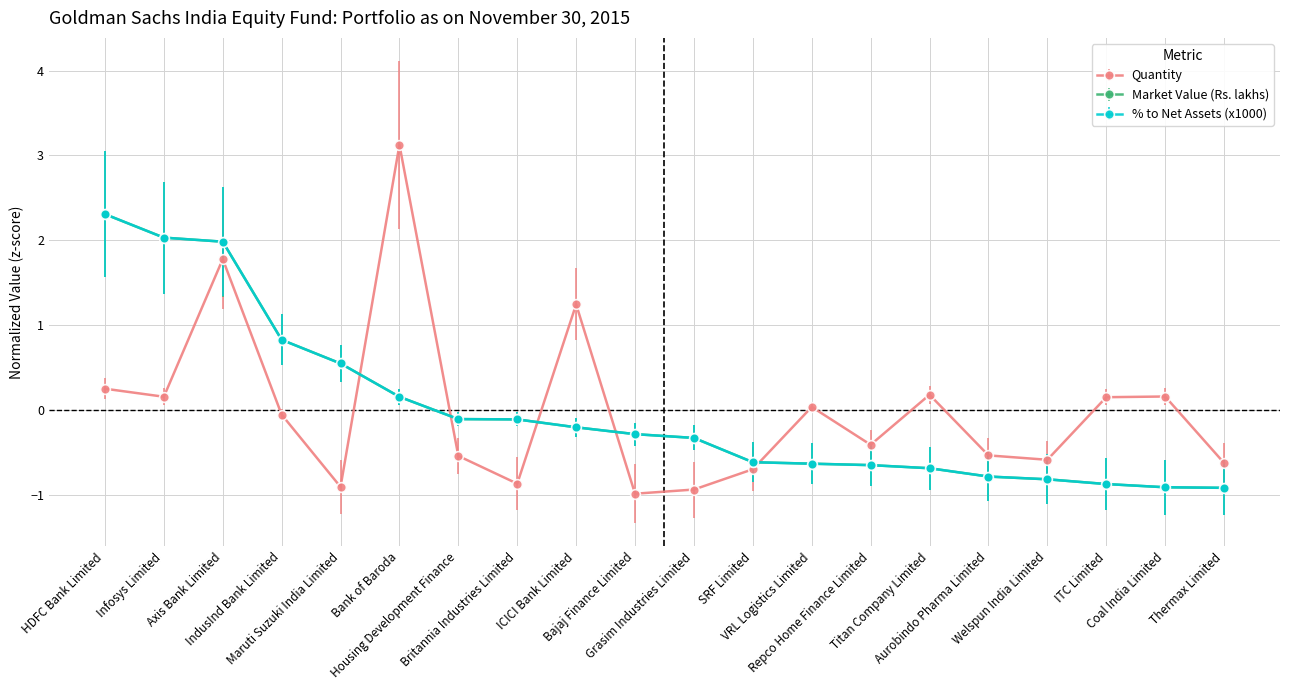

Is it true that Market Value (Rs. lakhs) equals -0.3 at VRL Logistics Limited?

False